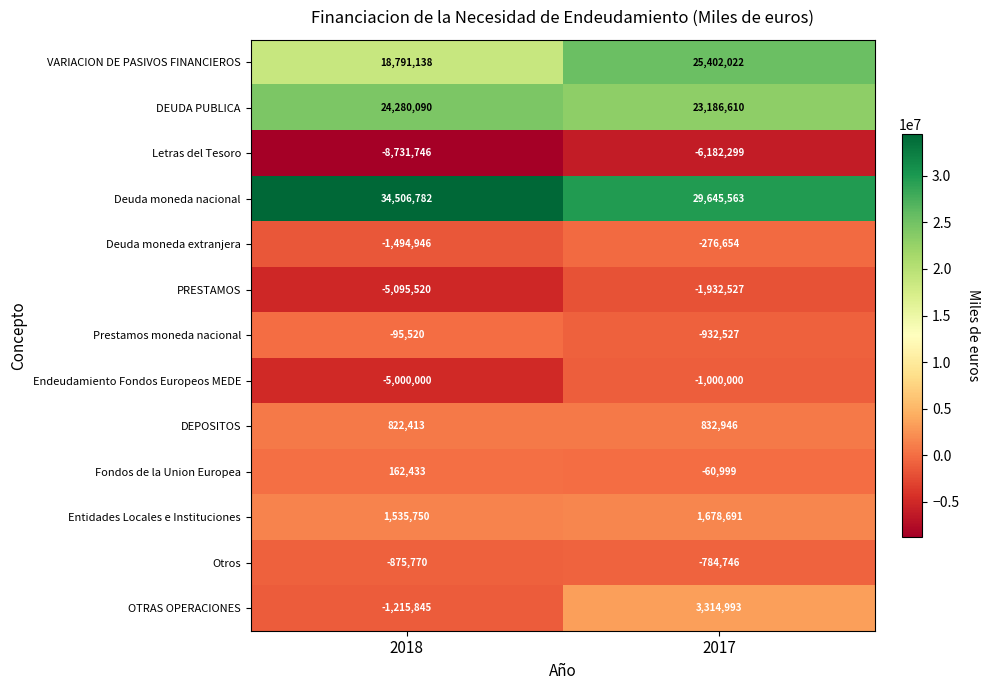

Count the number of data series in this chart.

13